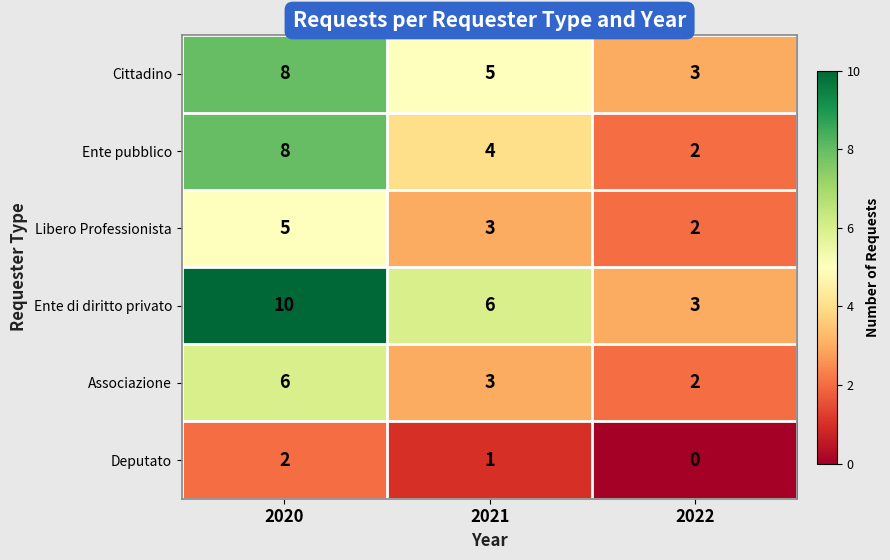

Reading right to left, transcribe all the data shown in this chart.

Cittadino: 3	5	8
Ente pubblico: 2	4	8
Libero Professionista: 2	3	5
Ente di diritto privato: 3	6	10
Associazione: 2	3	6
Deputato: 0	1	2